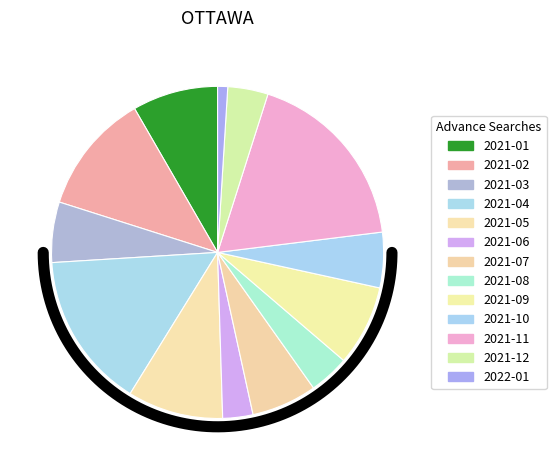

Which has a higher value, 2021-02 or 2021-06?

2021-02